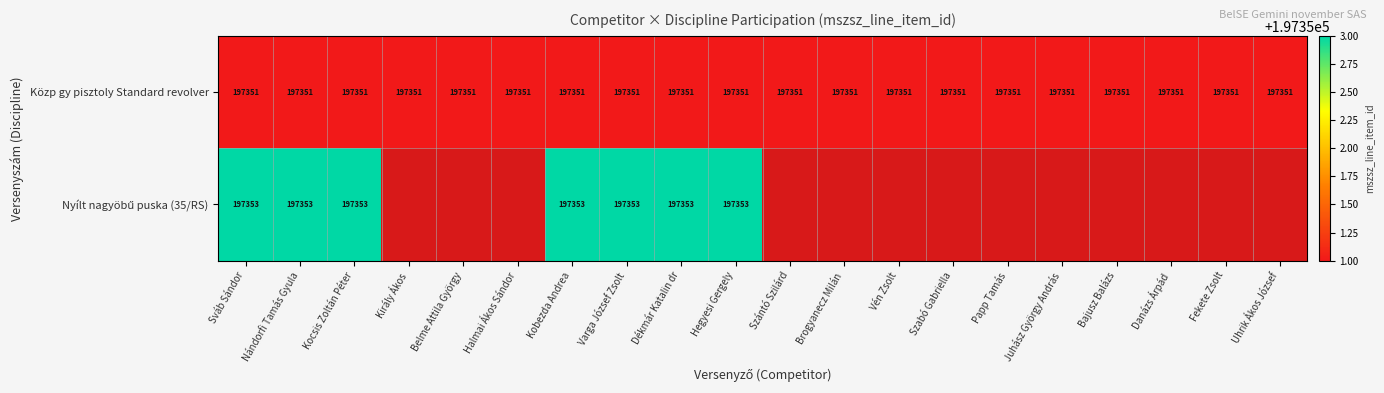

Which has a higher value, Fekete Zsolt or Dékmár Katalin dr?

Fekete Zsolt